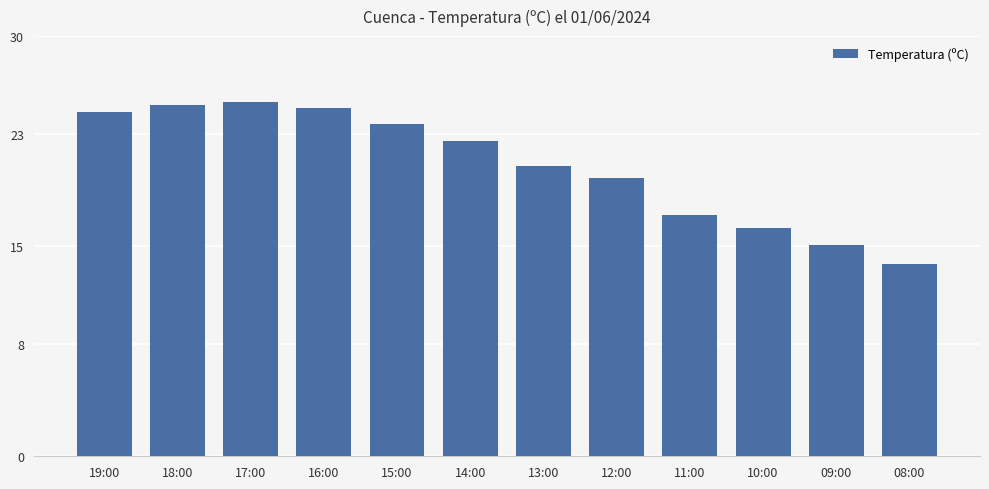

What is the sum of the values at 14:00 and 17:00?

47.8